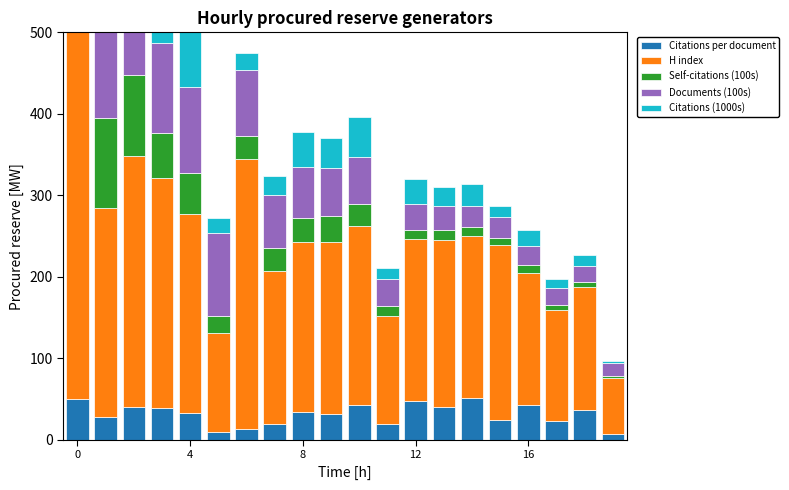

What is the greatest value displayed?

503.6